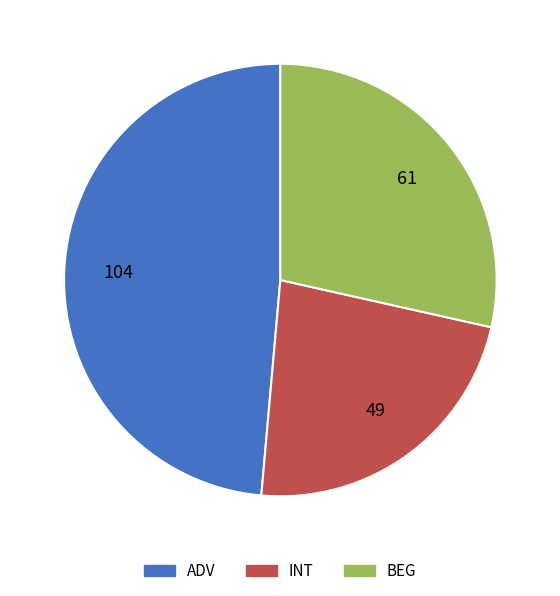

Rank the categories by value from lowest to highest.

INT, BEG, ADV